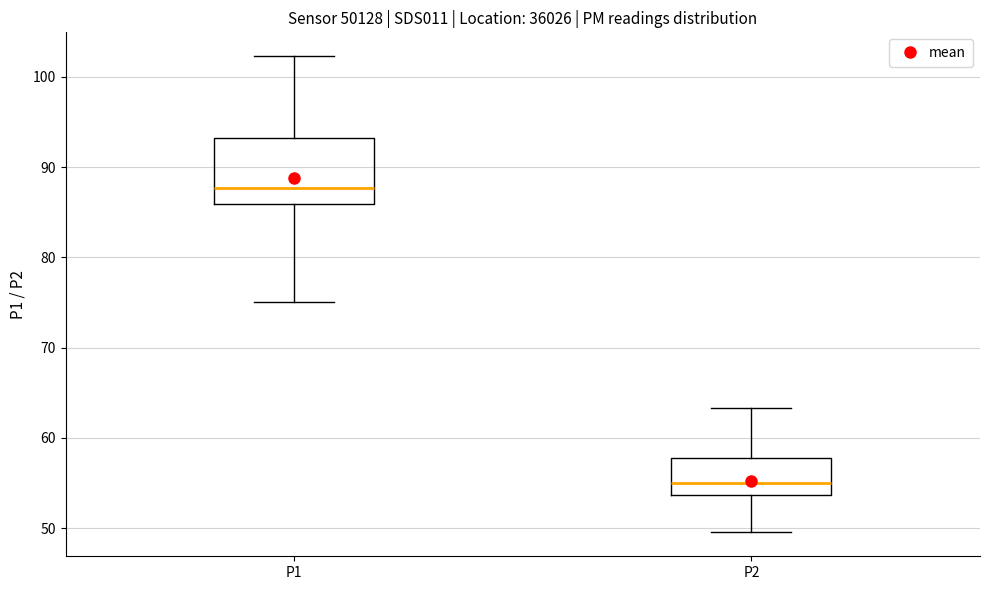

Where does the lower whisker of the box for P2 end on the y-axis? The values are not printed on the chart, so give them approximately, as read against the axis.

50